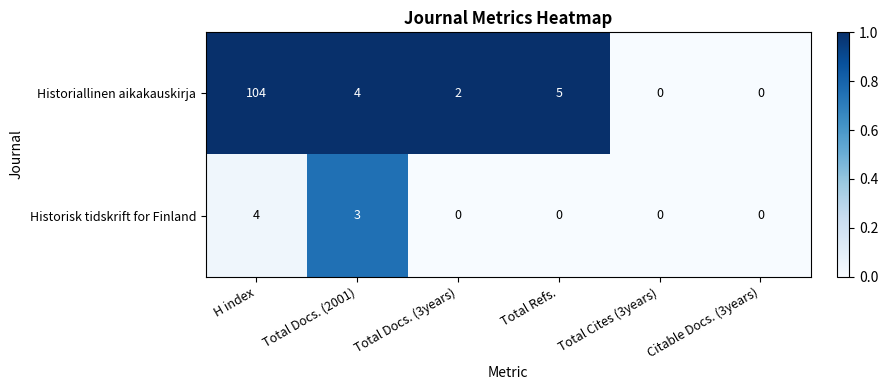

Which category has the highest value in the Historiallinen aikakauskirja series?

H index